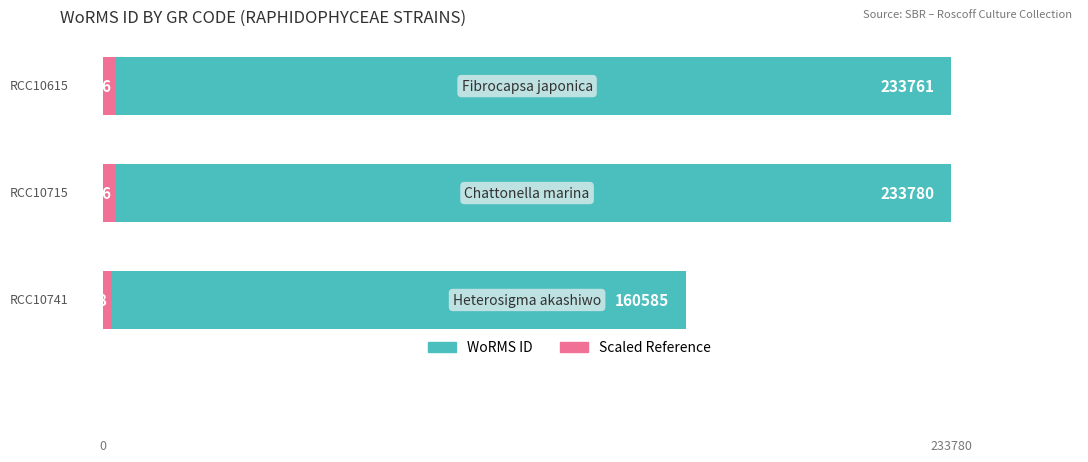

Rank the series at 0 from lowest to highest value.

Scaled Reference, WoRMS ID